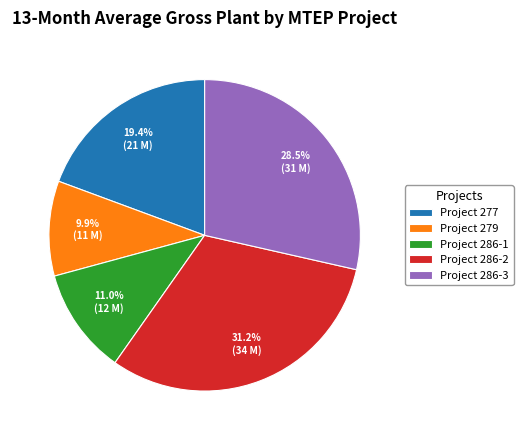

To the nearest percent, what is the average slice percentage?

20%